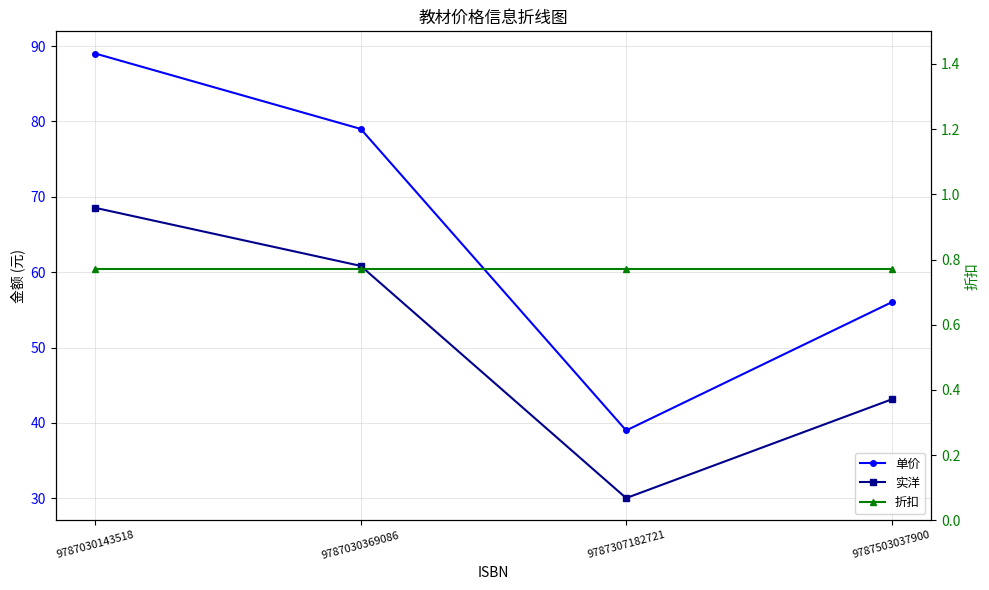

The 折扣 series shows 0.8 at 9787030369086. True or false?

True